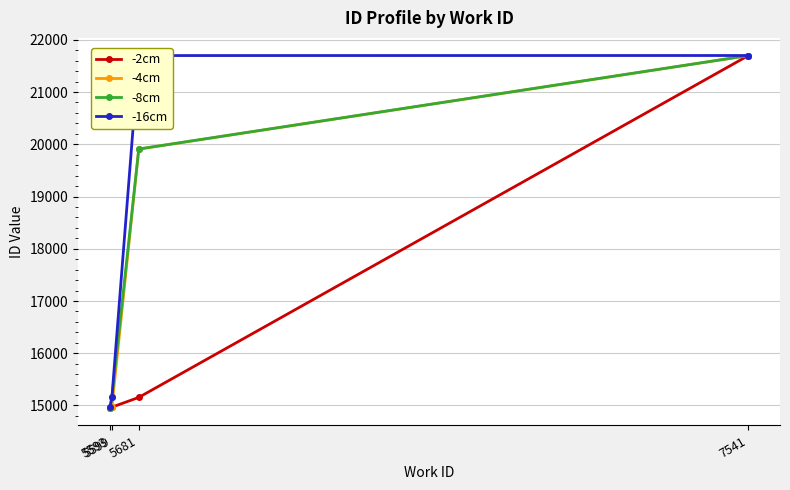

What is the minimum value shown in the chart?

14955